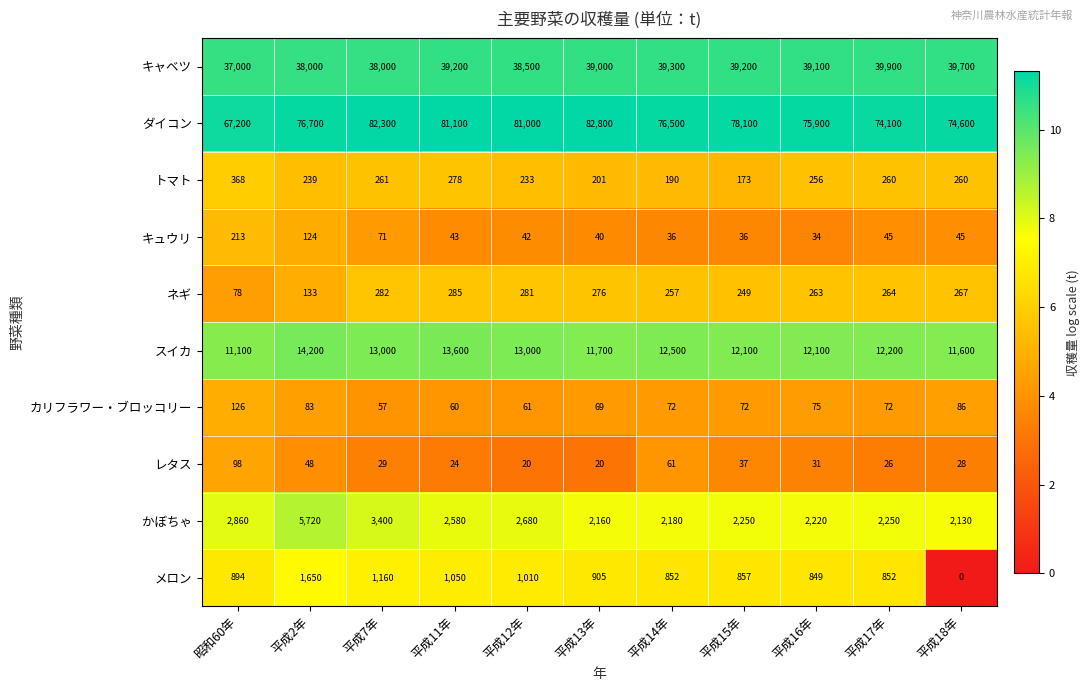

Between 平成11年 and 平成16年, which series saw the biggest shift?

ダイコン